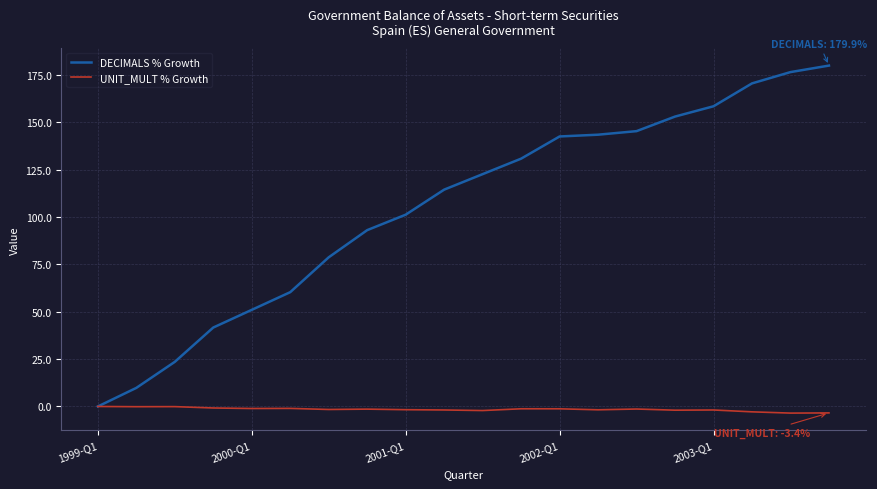

What are all the series names shown in the legend?

DECIMALS % Growth, UNIT_MULT % Growth